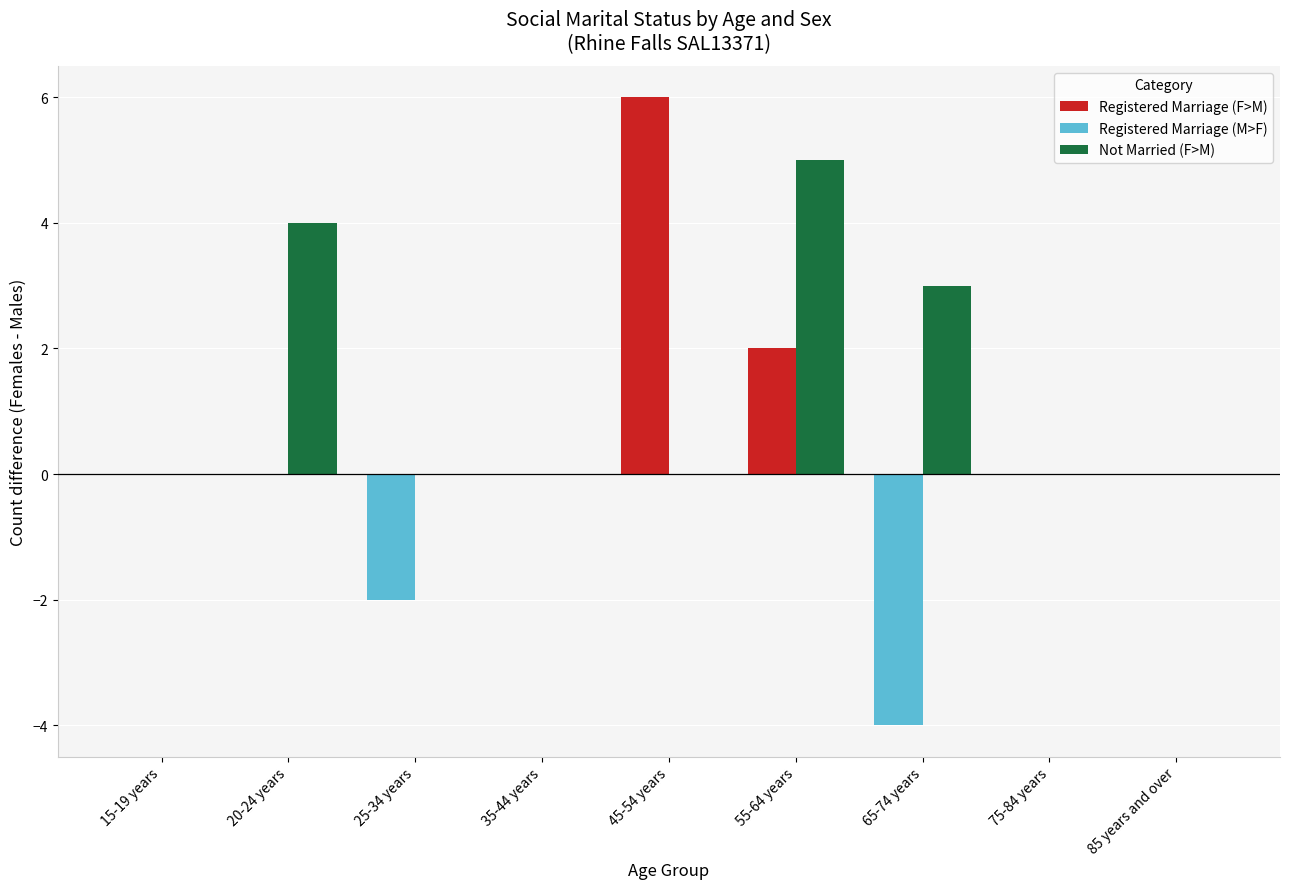

What is the greatest value displayed?

6